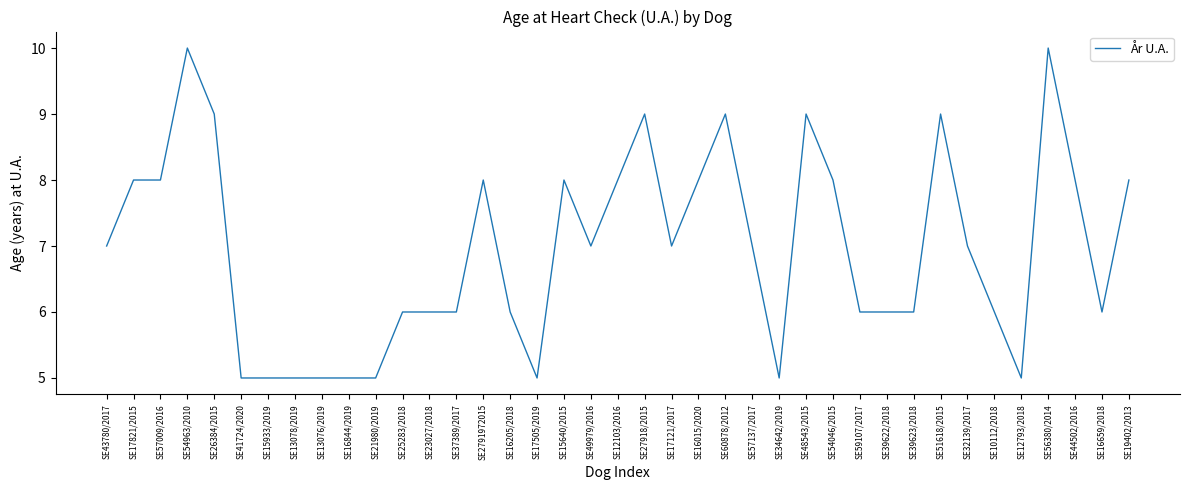

What is the minimum value shown in the chart?

5